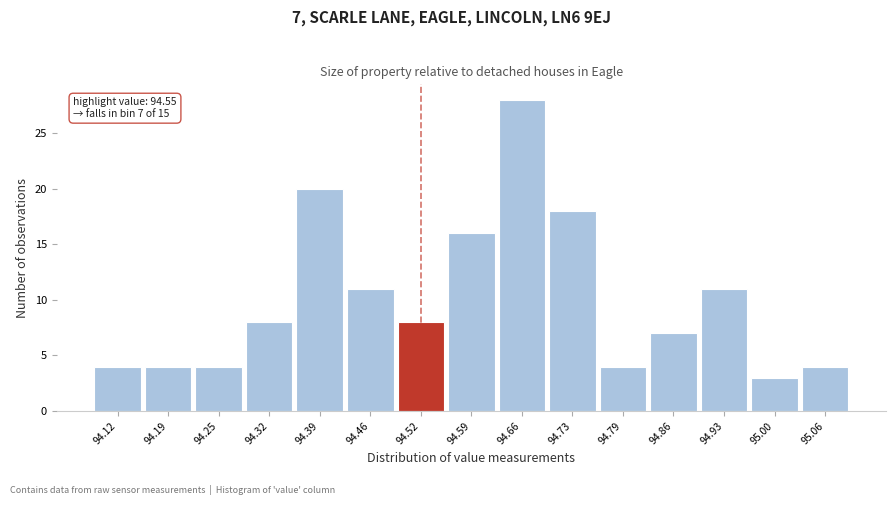

Reading left to right, list all the values displayed in this chart.

4	4	4	8	20	11	8	16	28	18	4	7	11	3	4